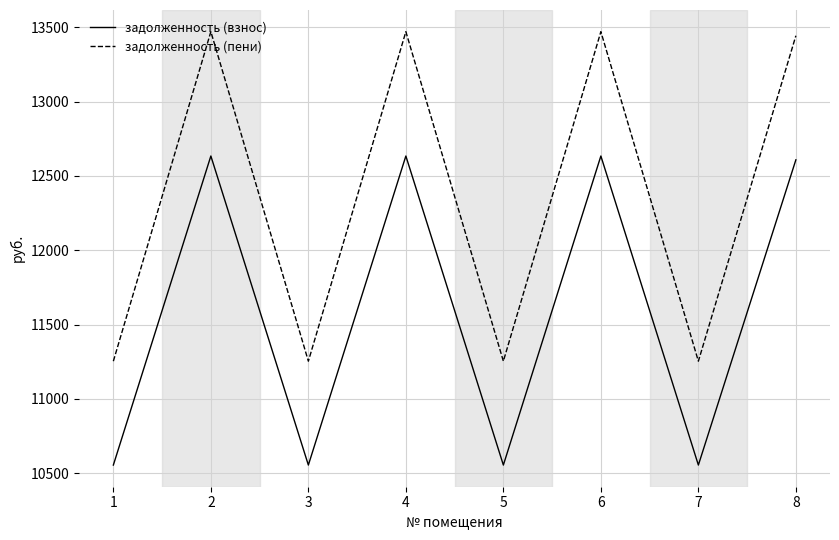

At which category does задолженность (пени) reach its first local valley?

3